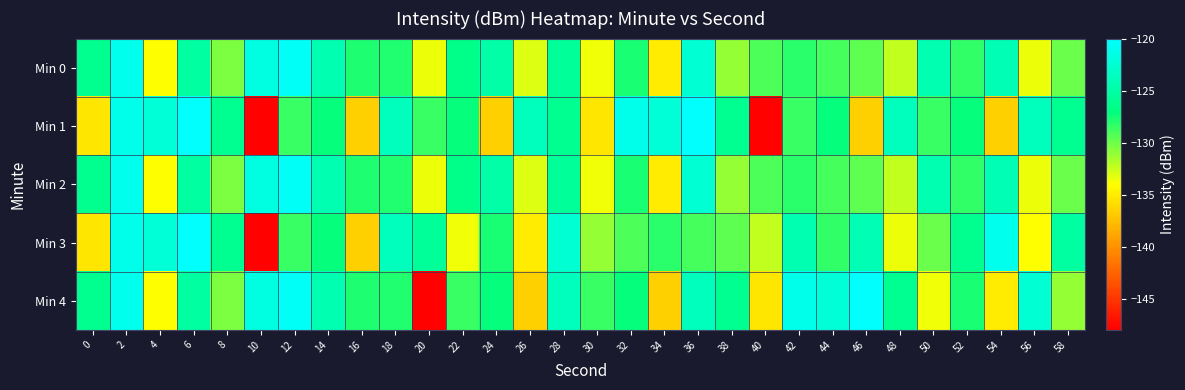

Reading left to right, transcribe all the data shown in this chart.

Min 0: 0=-126.2	2=-121.0	4=-134.1	6=-125.2	8=-130.4	10=-121.7	12=-120.5	14=-124.3	16=-127.8	18=-128.0	20=-133.5	22=-126.5	24=-124.9	26=-133.0	28=-125.6	30=-133.6	32=-127.8	34=-135.0	36=-122.5	38=-131.1	40=-129.1	42=-128.1	44=-129.0	46=-129.6	48=-132.3	50=-124.4	52=-128.4	54=-124.1	56=-133.5	58=-129.9
Min 1: 0=-135.4	2=-121.1	4=-122.2	6=-120.2	8=-126.1	10=-147.8	12=-128.6	14=-127.1	16=-136.5	18=-123.7	20=-128.6	22=-127.1	24=-136.5	26=-123.7	28=-126.1	30=-135.4	32=-121.1	34=-122.2	36=-120.2	38=-126.1	40=-147.8	42=-128.6	44=-127.1	46=-136.5	48=-123.7	50=-128.6	52=-127.1	54=-136.5	56=-123.7	58=-126.1
Min 2: 0=-126.2	2=-121.0	4=-134.1	6=-125.2	8=-130.4	10=-121.7	12=-120.5	14=-124.3	16=-127.8	18=-128.0	20=-133.5	22=-126.5	24=-124.9	26=-133.0	28=-125.6	30=-133.6	32=-127.8	34=-135.0	36=-122.5	38=-131.1	40=-129.1	42=-128.1	44=-129.0	46=-129.6	48=-132.3	50=-124.4	52=-128.4	54=-124.1	56=-133.5	58=-129.9
Min 3: 0=-135.4	2=-121.1	4=-122.2	6=-120.2	8=-126.1	10=-147.8	12=-128.6	14=-127.1	16=-136.5	18=-123.7	20=-125.6	22=-133.6	24=-127.8	26=-135.0	28=-122.5	30=-131.1	32=-129.1	34=-128.1	36=-129.0	38=-129.6	40=-132.3	42=-124.4	44=-128.4	46=-124.1	48=-133.5	50=-129.9	52=-126.2	54=-121.0	56=-134.1	58=-125.2
Min 4: 0=-126.2	2=-121.0	4=-134.1	6=-125.2	8=-130.4	10=-121.7	12=-120.5	14=-124.3	16=-127.8	18=-128.0	20=-147.8	22=-128.6	24=-127.1	26=-136.5	28=-123.7	30=-128.6	32=-127.1	34=-136.5	36=-123.7	38=-126.1	40=-135.4	42=-121.1	44=-122.2	46=-120.2	48=-126.1	50=-133.6	52=-127.8	54=-135.0	56=-122.5	58=-131.1